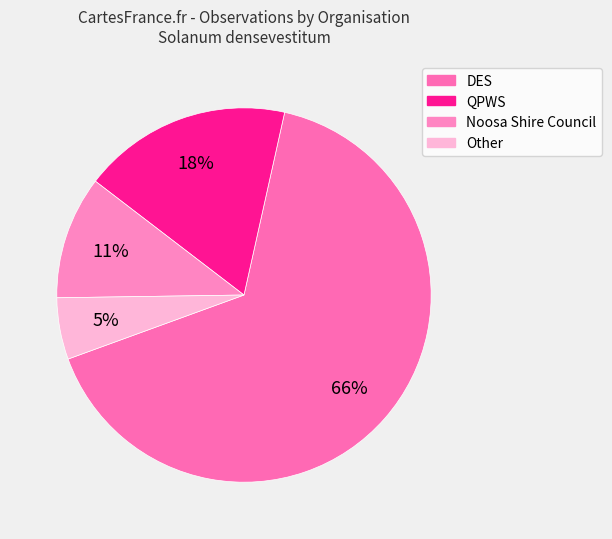

Is the sum of QPWS and Other greater than half?

No